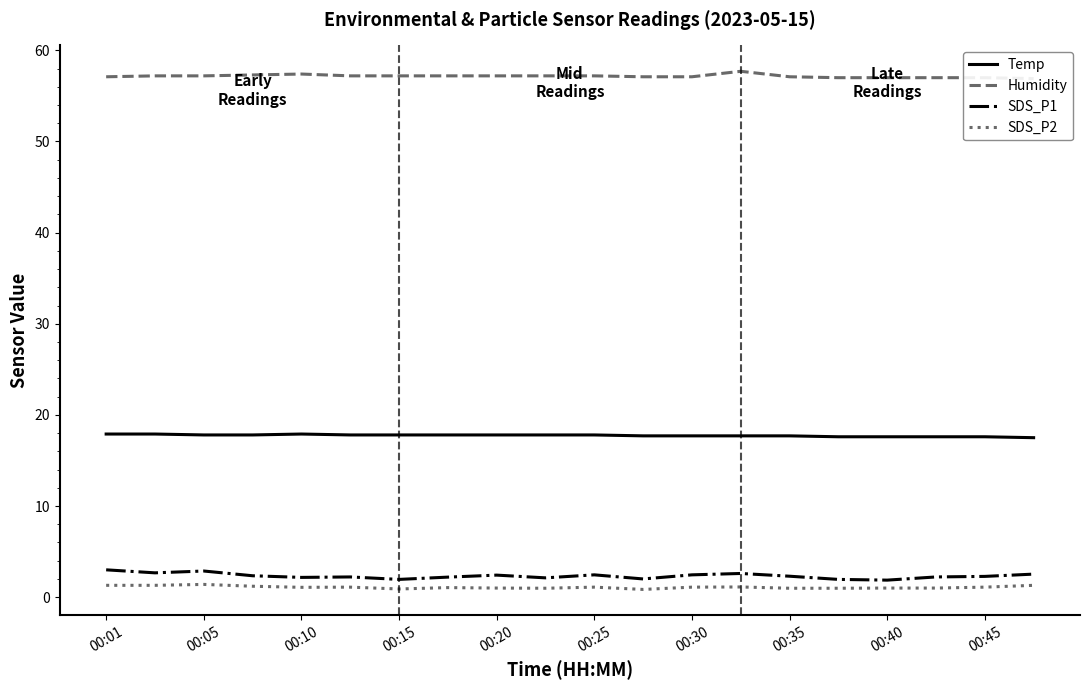

Is the value of SDS_P2 at 00:40 greater than the value of Temp at 00:20?

No